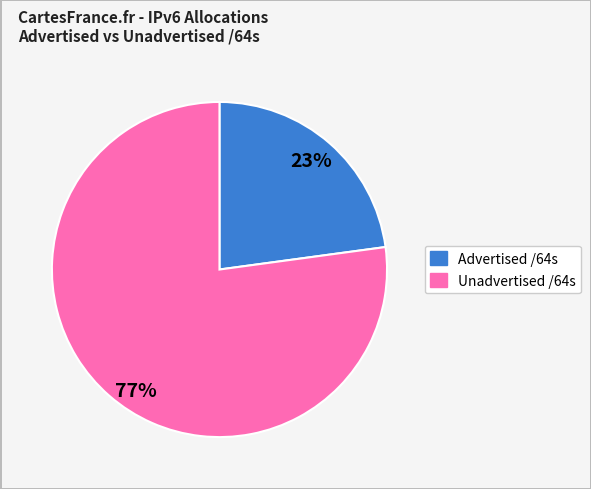

Approximately how many times larger is the value at Advertised /64s compared to Unadvertised /64s?

0.3